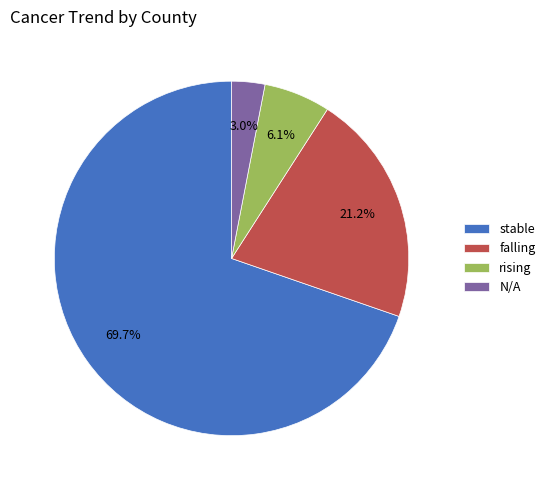

To the nearest percent, what portion does stable represent?

70%